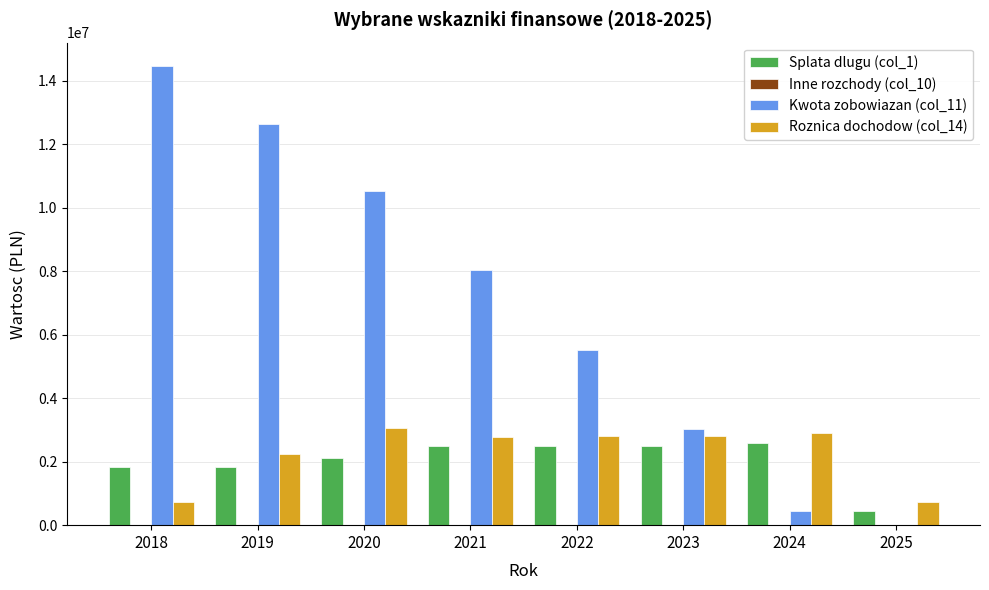

Which series changed the most between 2018 and 2023?

Kwota zobowiazan (col_11)